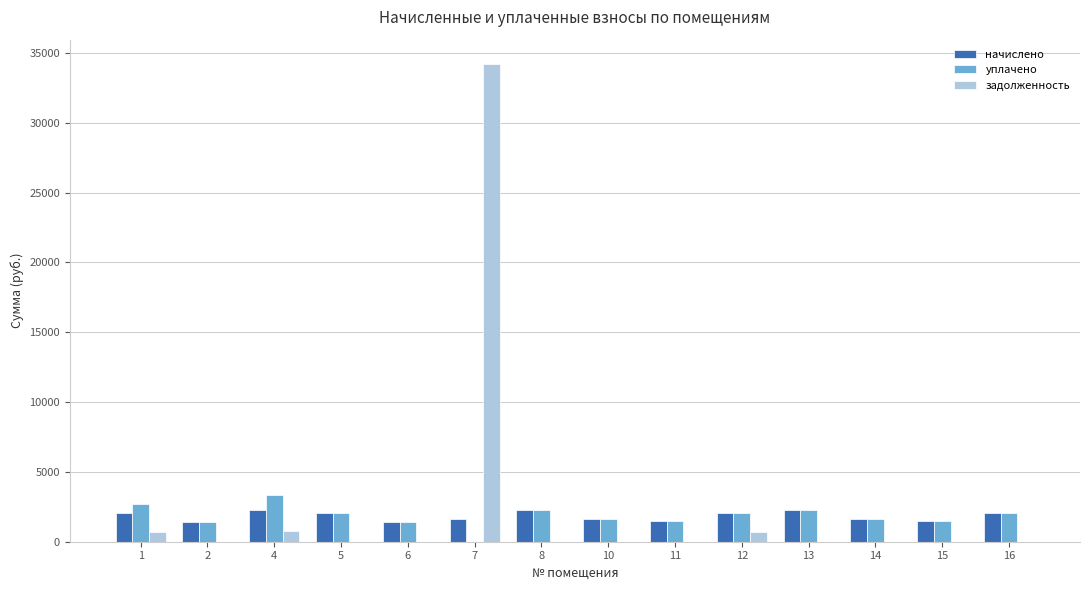

What is the total value across all series at 5?

4047.2